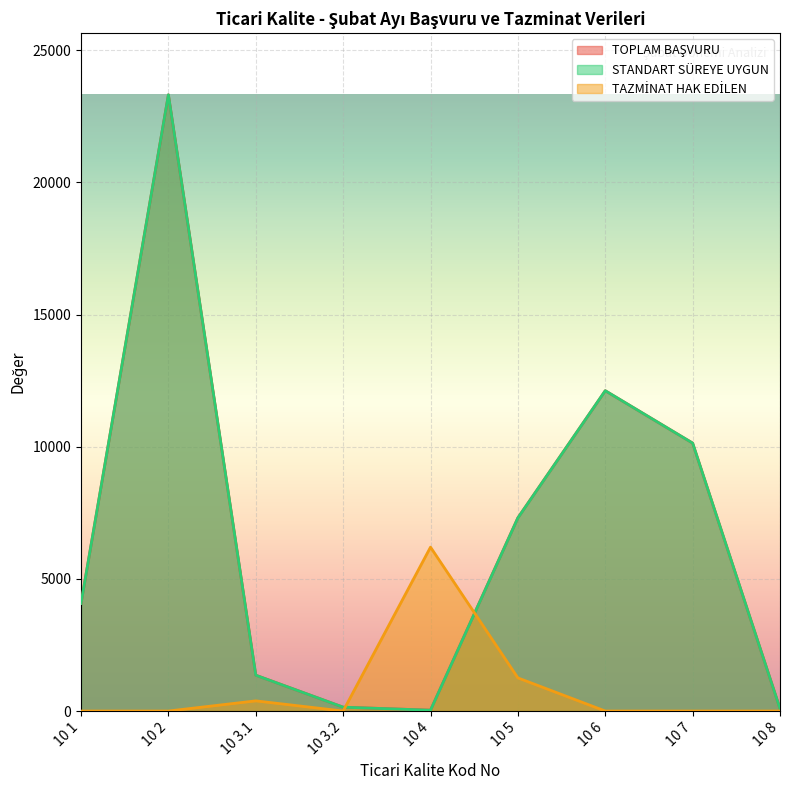

The value of STANDART SÜREYE UYGUN at 10 4 is 51.7. True or false?

False